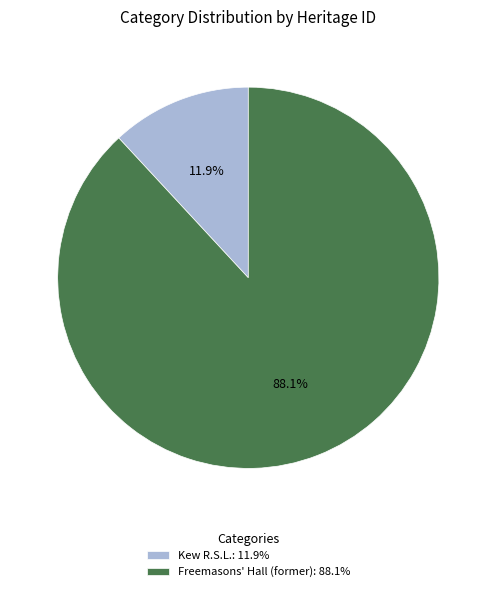

What is the total percentage of Kew R.S.L. and Freemasons' Hall (former)?

100.0%